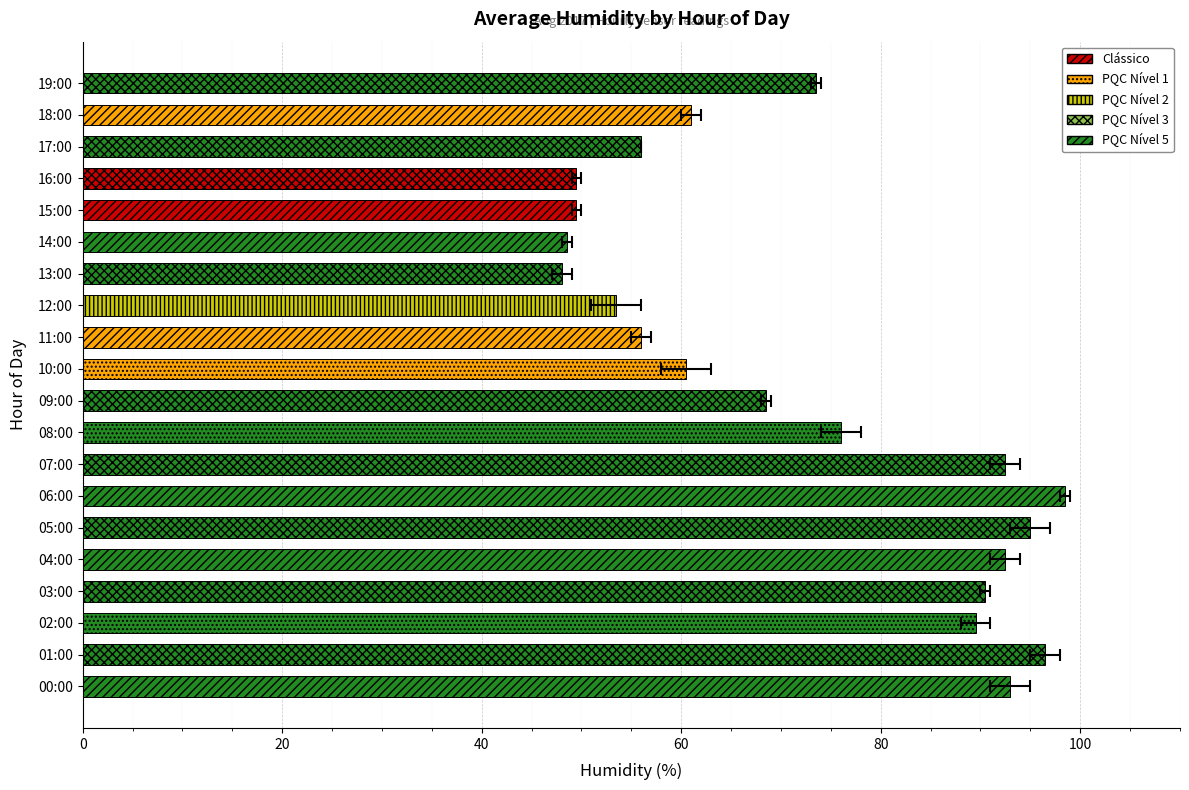

The chart shows a value of 11.7 at 16:00. True or false?

False